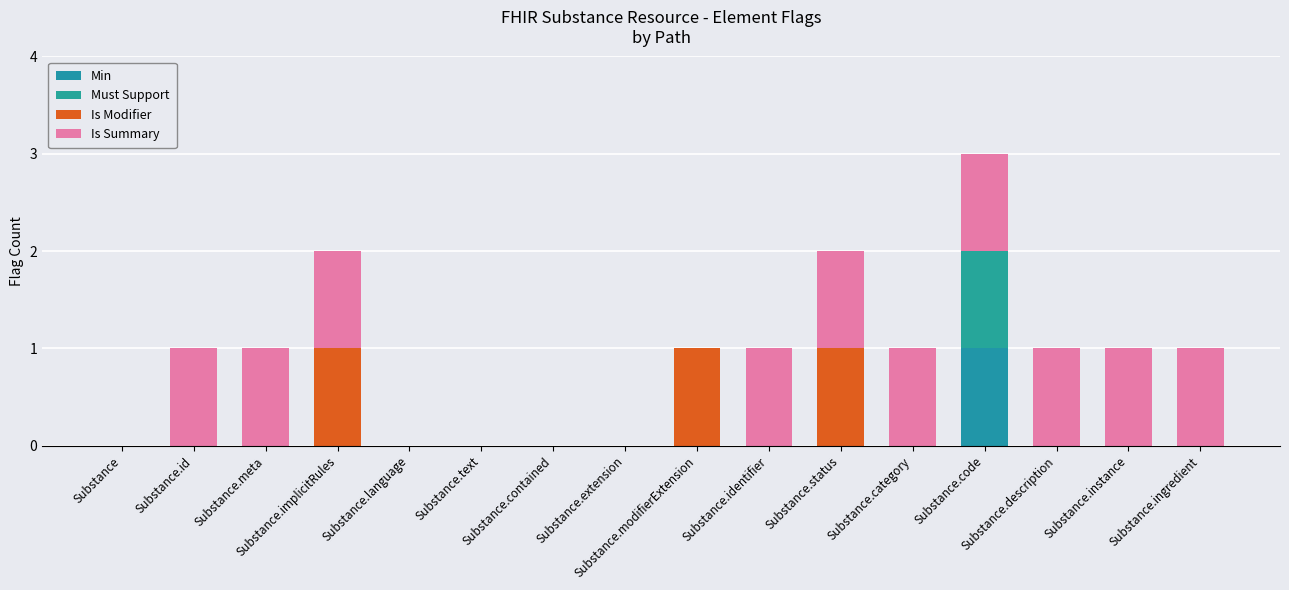

Which series has the widest spread of values?

Min